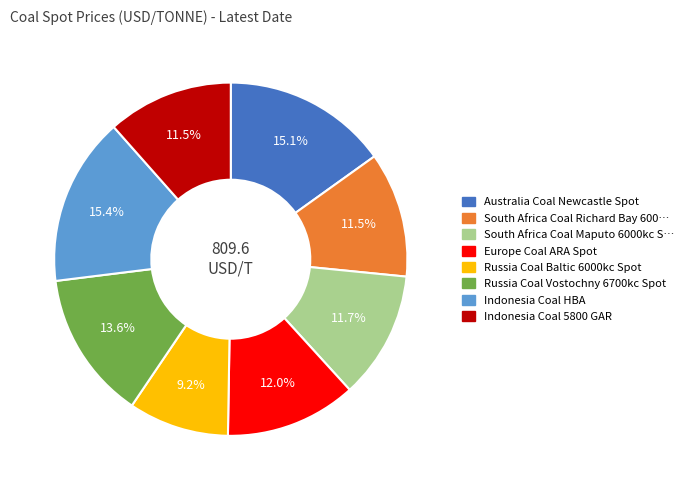

To the nearest percent, what is the difference between the largest and smallest slice percentages?

6%